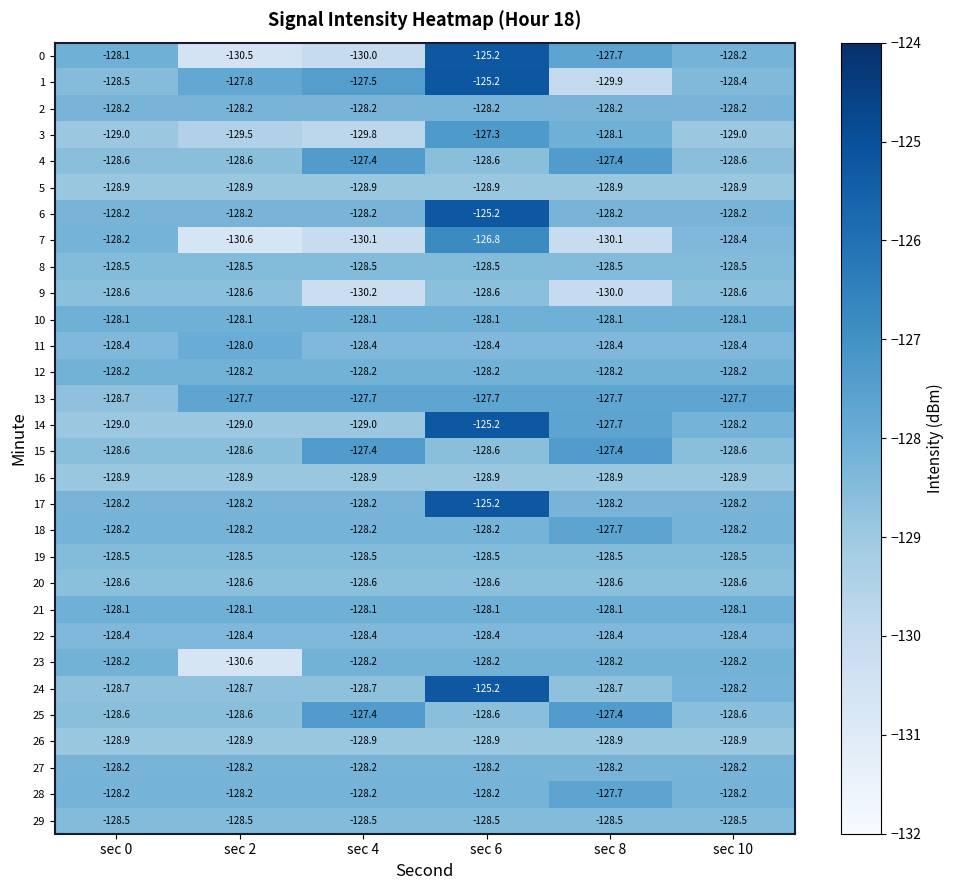

Count the number of categories in the chart.

6